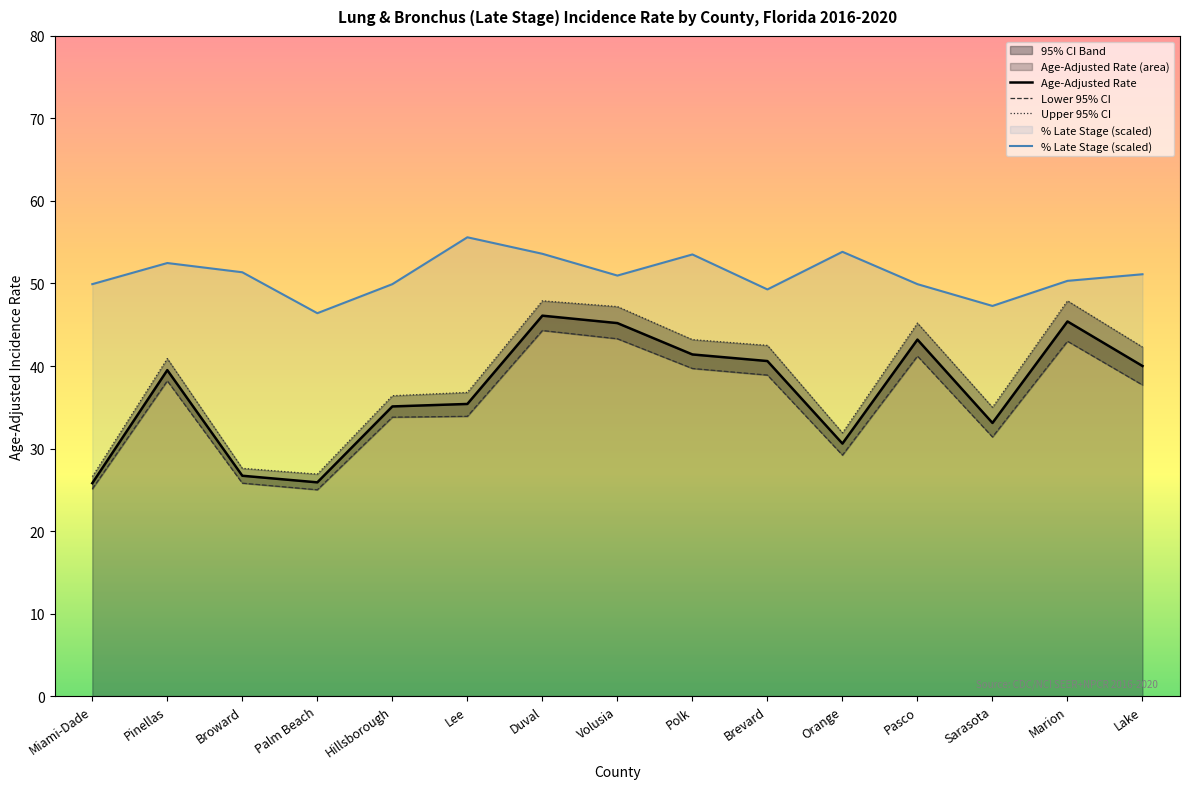

How many interior local peaks does the Lower 95% CI series have?

4